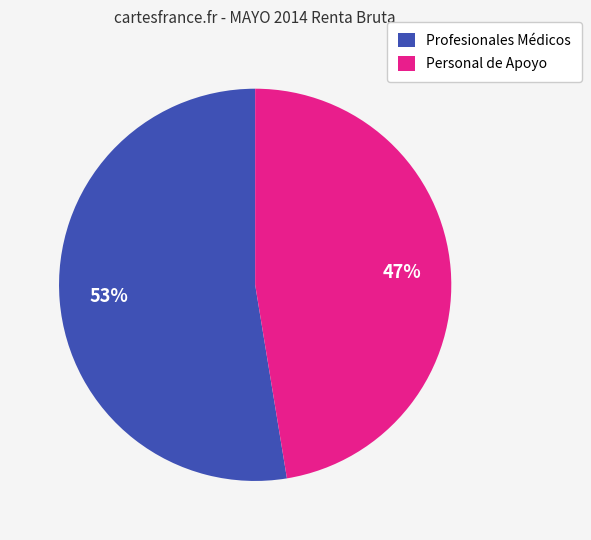

Is the sum of Personal de Apoyo and Profesionales Médicos greater than half?

Yes